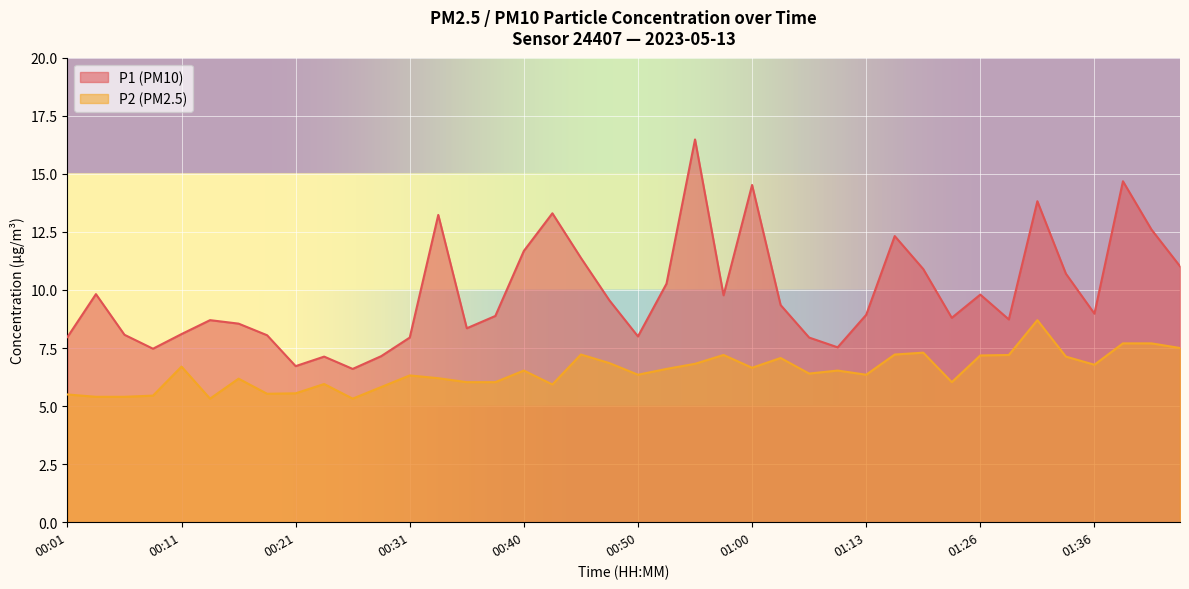

Read the P1 value at 01:02.

9.3